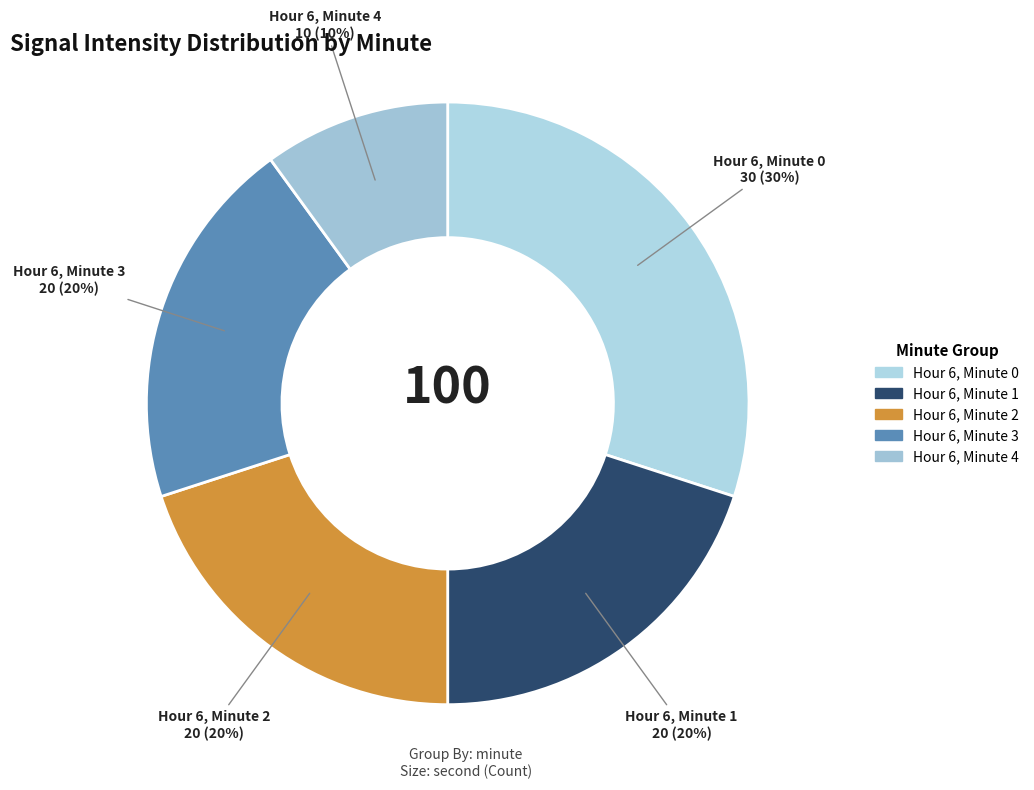

To the nearest percent, what is the difference between the largest and smallest slice percentages?

20%